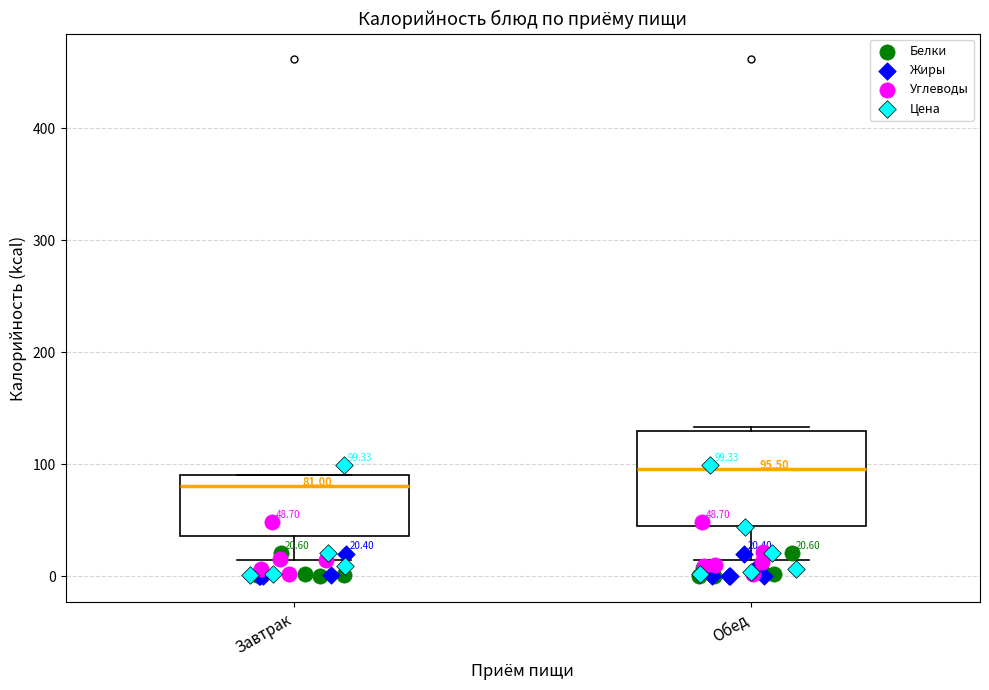

Comparing the boxes themselves (not the whiskers), which one is the tallest?

Обед